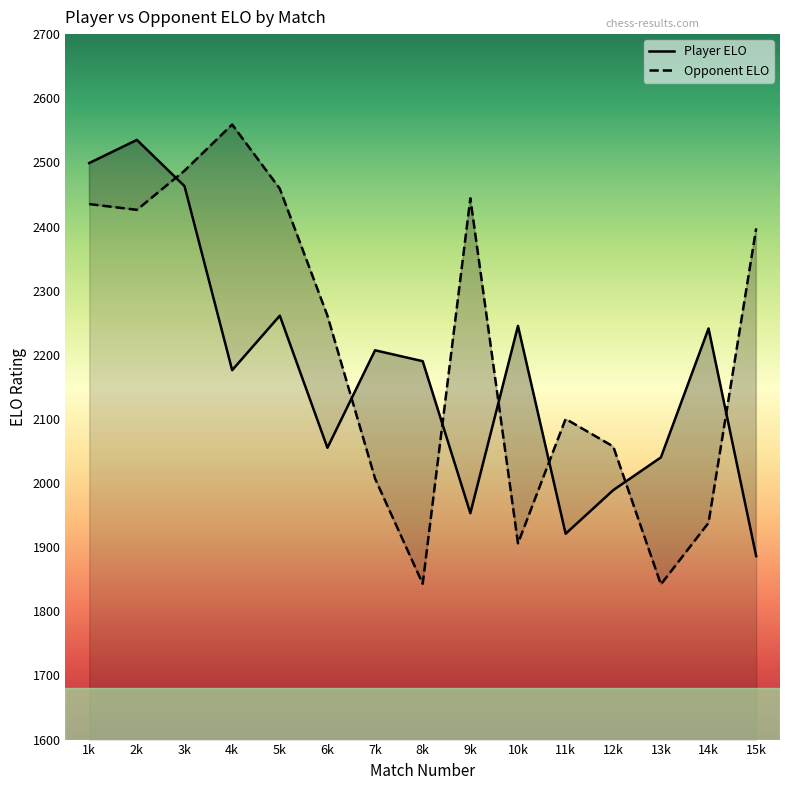

How many series are shown in this chart?

2